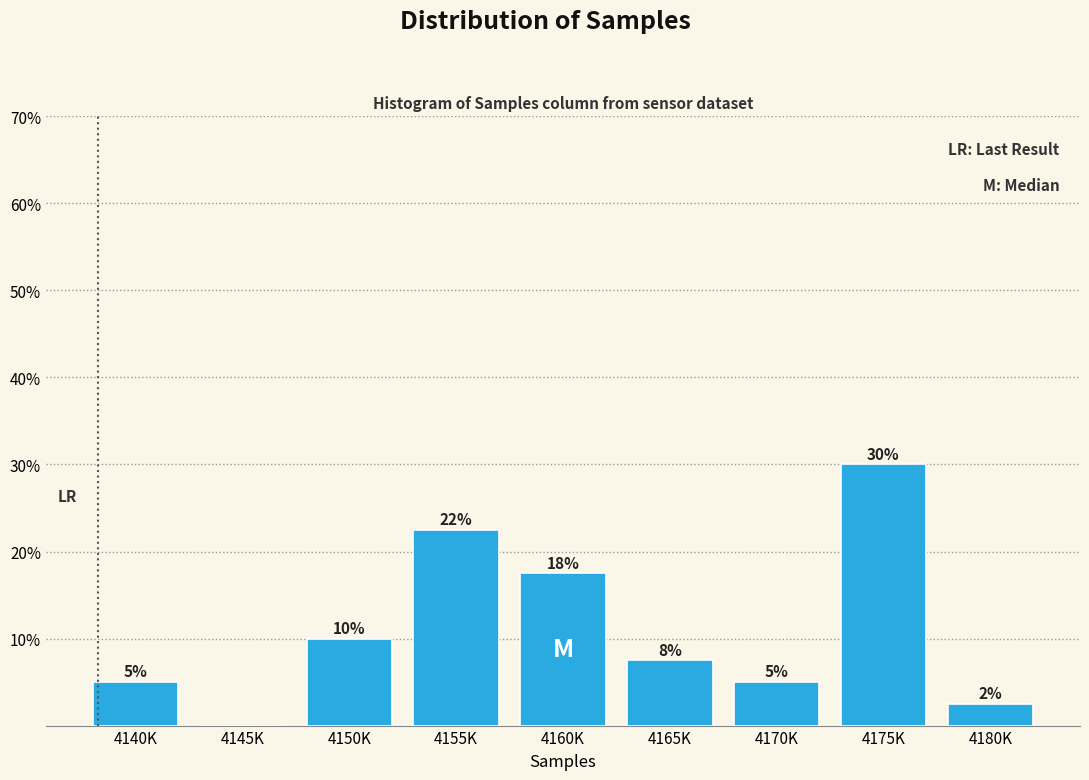

What is the sum of the values at 4165K and 4155K?

30.0